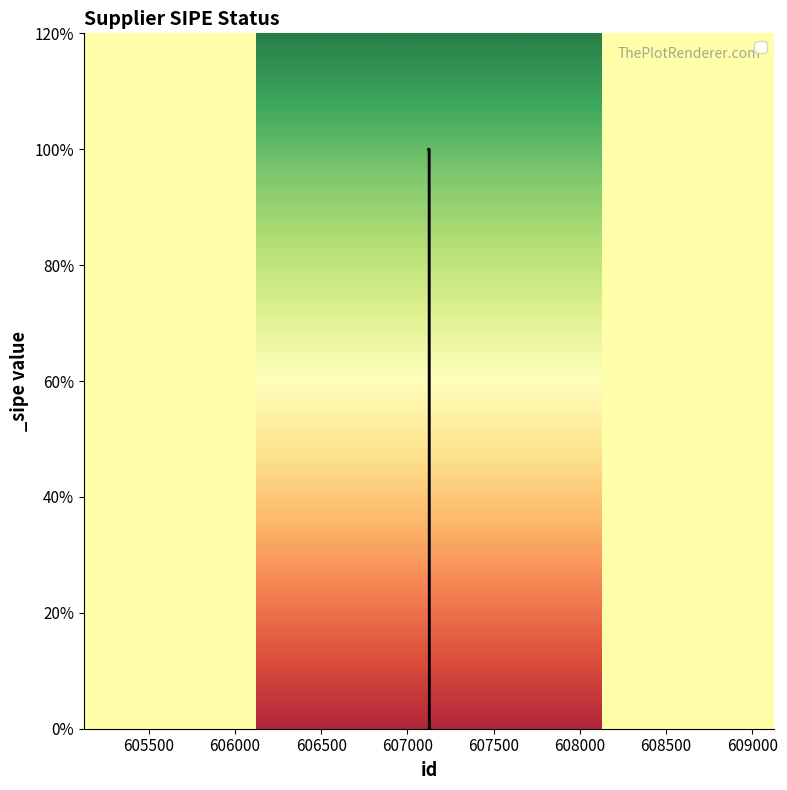

Rank the categories by value from lowest to highest.

607127, 607128, 607124, 607125, 607126